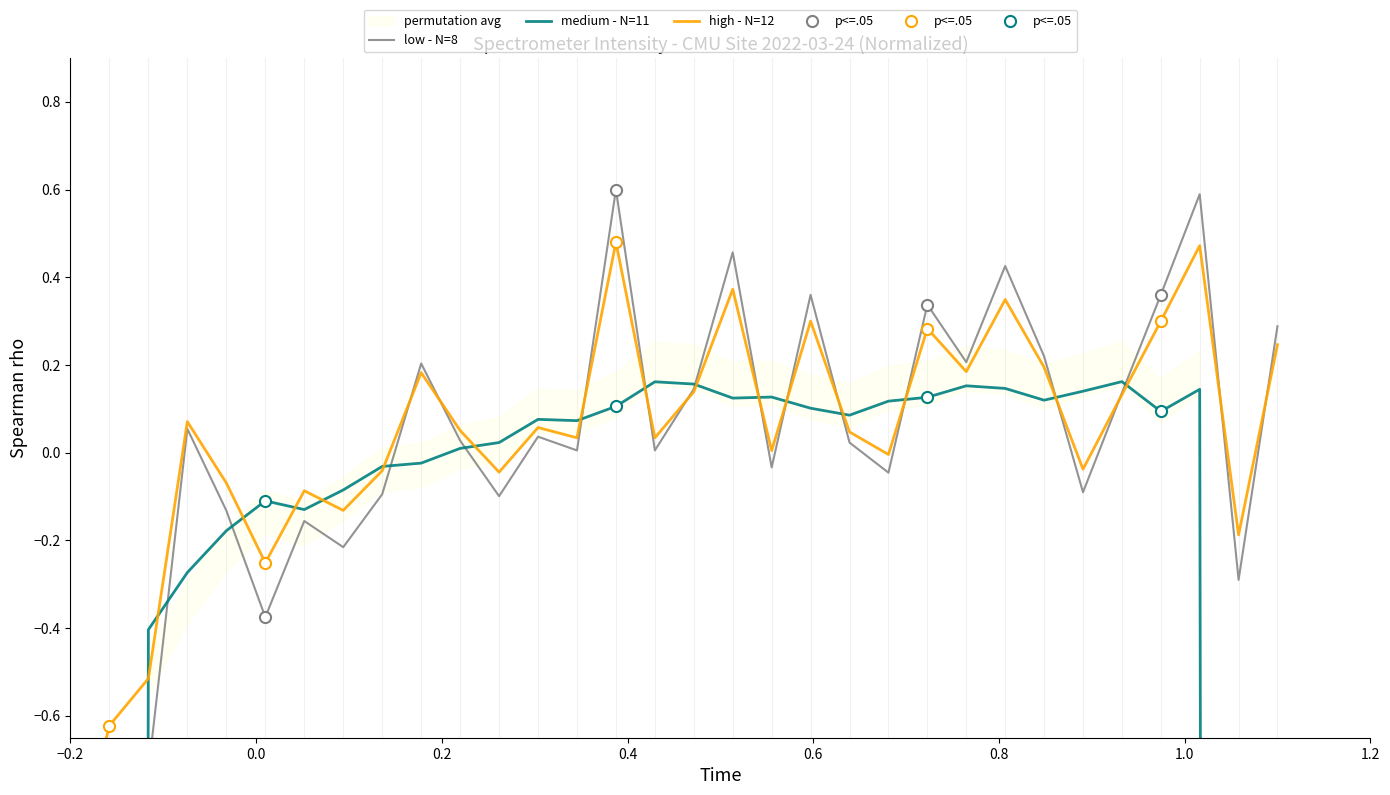

True or false: low - N=8 has more than 1 points higher than both neighbors.

True